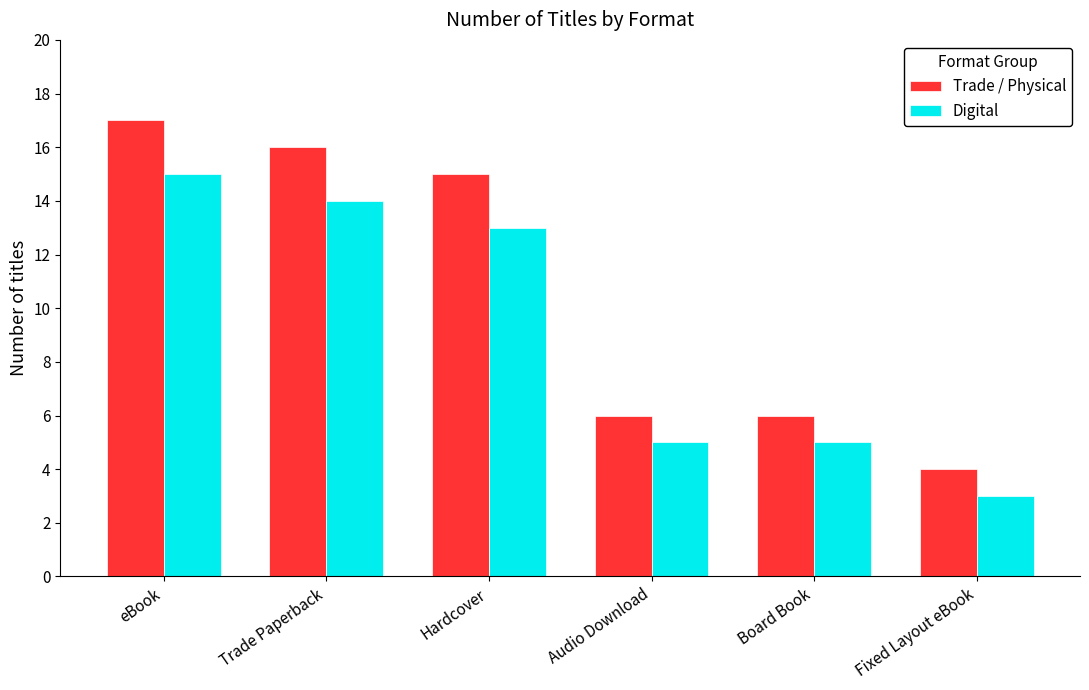

Are the bars grouped side by side (vs. stacked)?

Yes